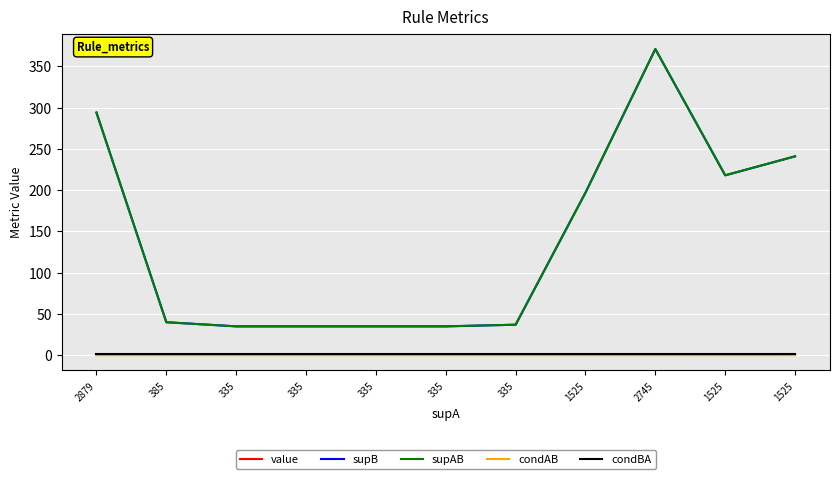

What is the difference between the highest and lowest values at 335?

34.9